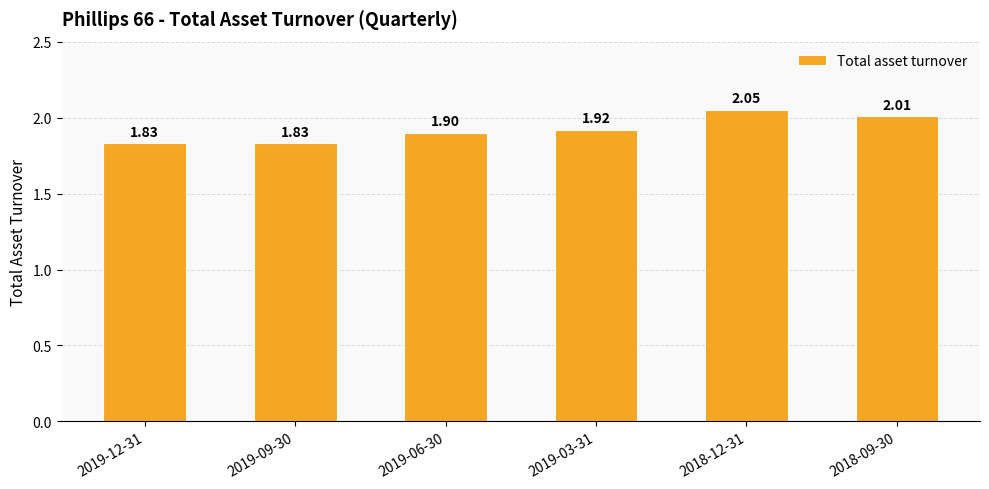

What is the change in value from 2019-12-31 to 2018-12-31?

+0.2